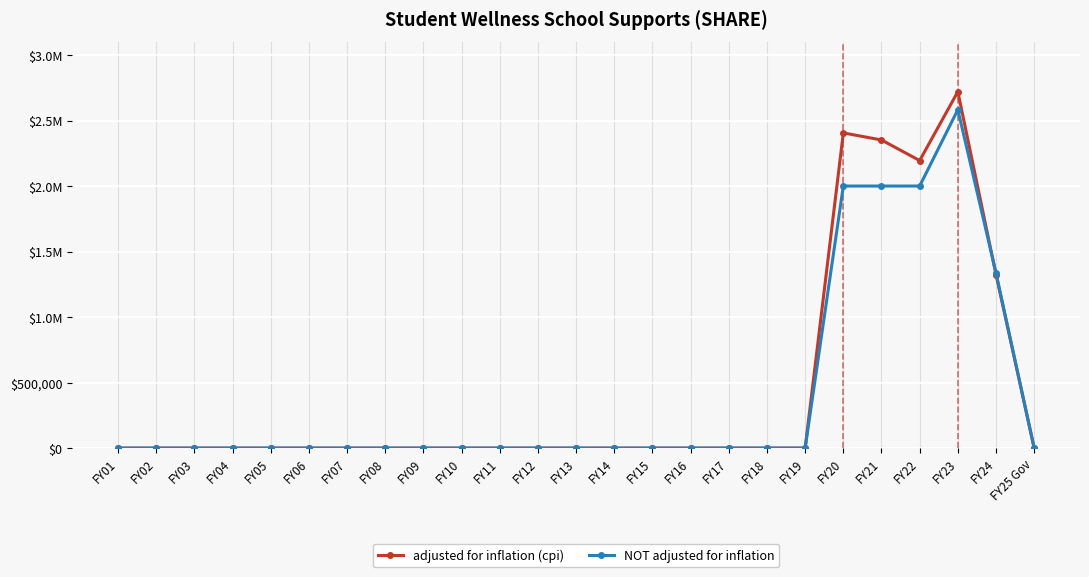

Is this an area chart (filled region under the line)?

No